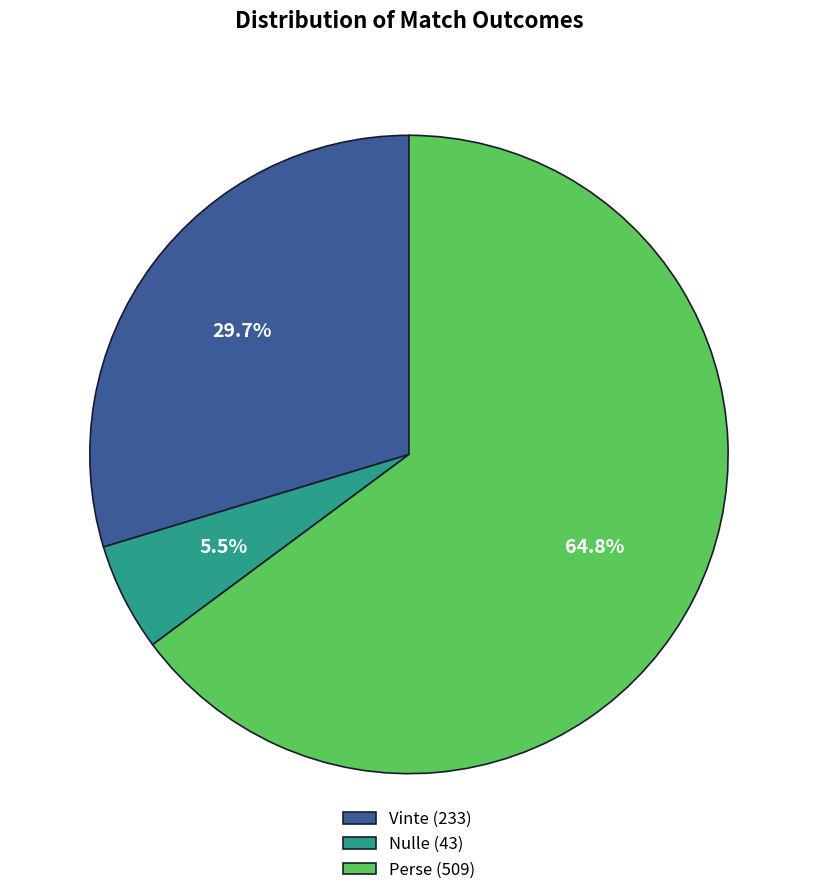

What is the majority slice?

Perse (509)